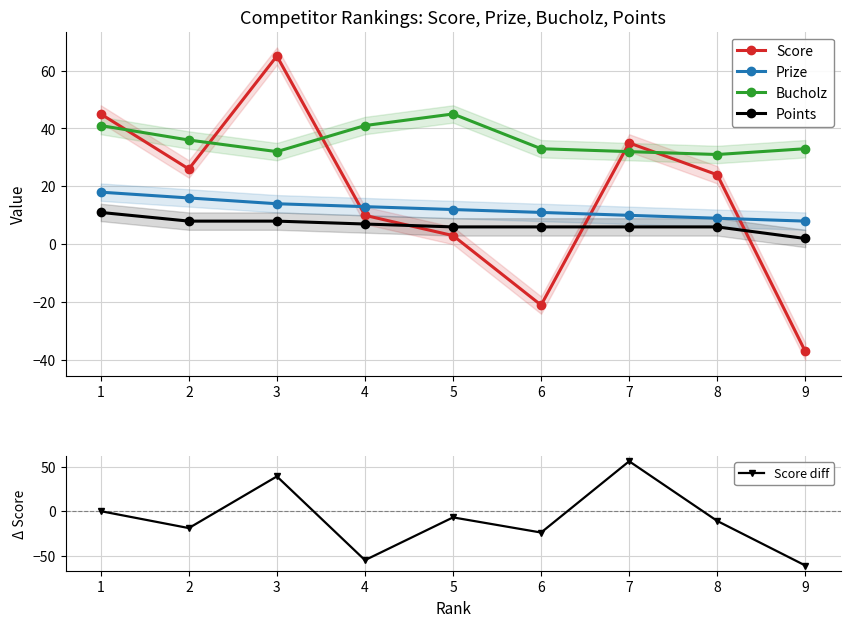

What are all the series names shown in the legend?

Score, Prize, Bucholz, Points, Score diff